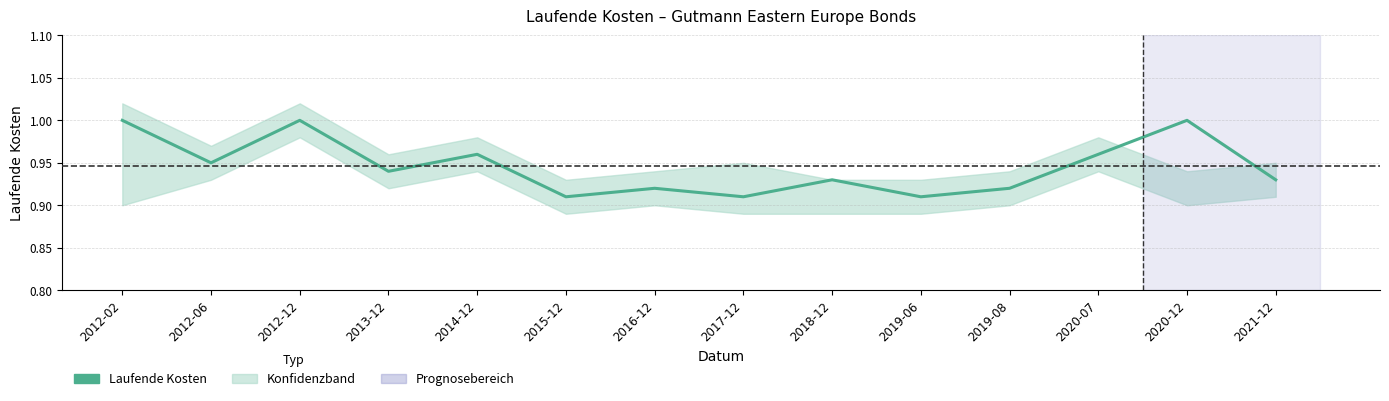

At which category does the chart reach its peak across all series?

2012-02